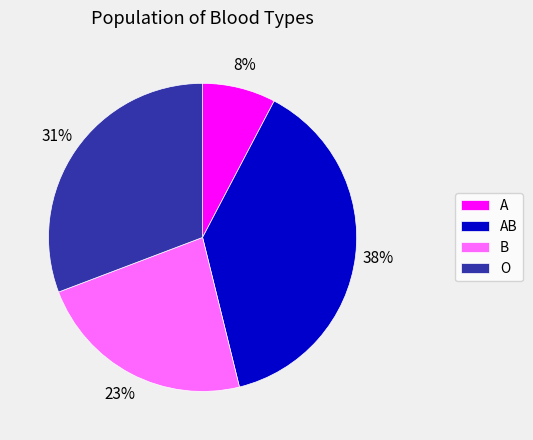

The O slice represents 39% of the pie. True or false?

False